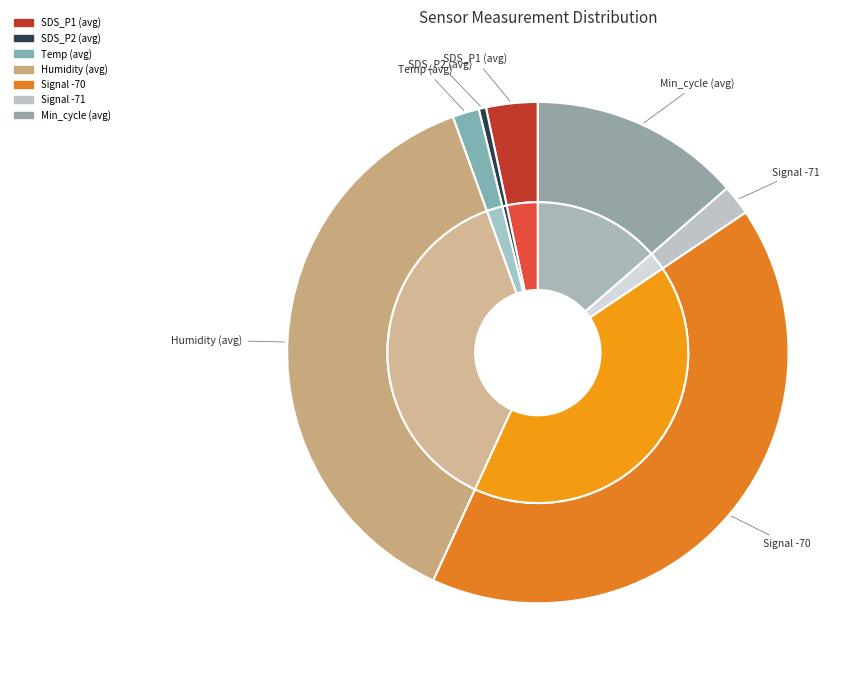

What is the change in value from SDS_P2 to Min_cycle?

+26.9